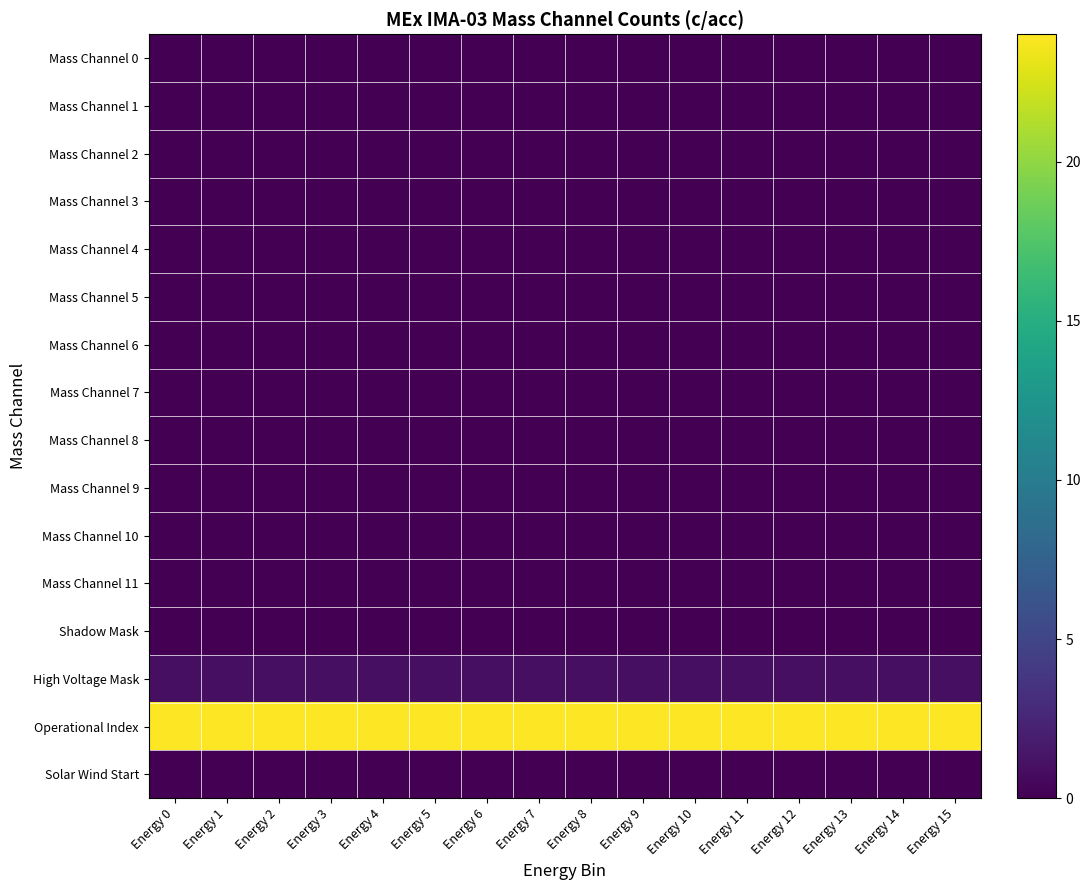

What is the total value across all series at Energy 7?

25